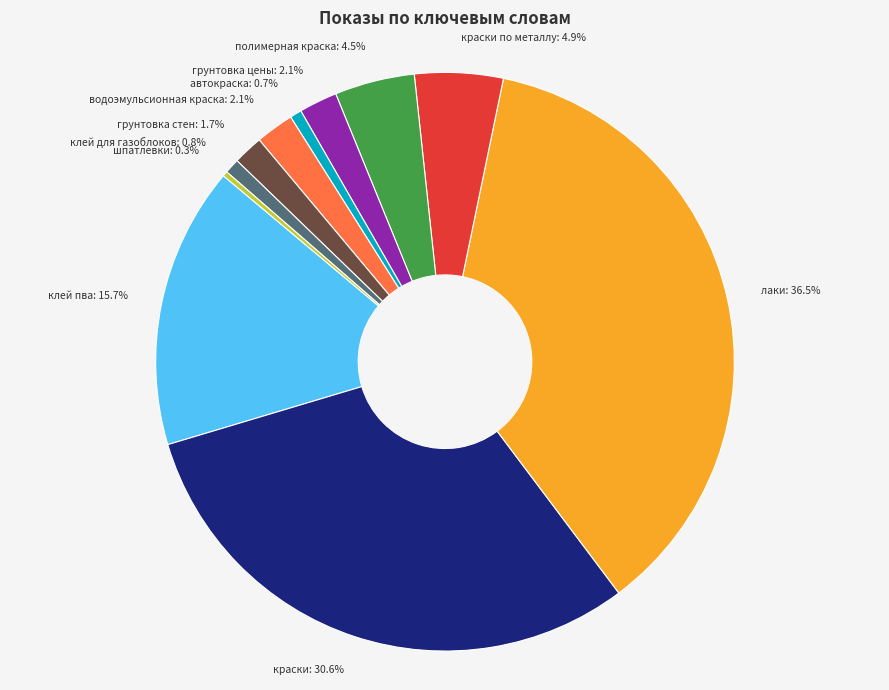

Is the sum of клей пва: 15.7% and лаки: 36.5% greater than half?

Yes